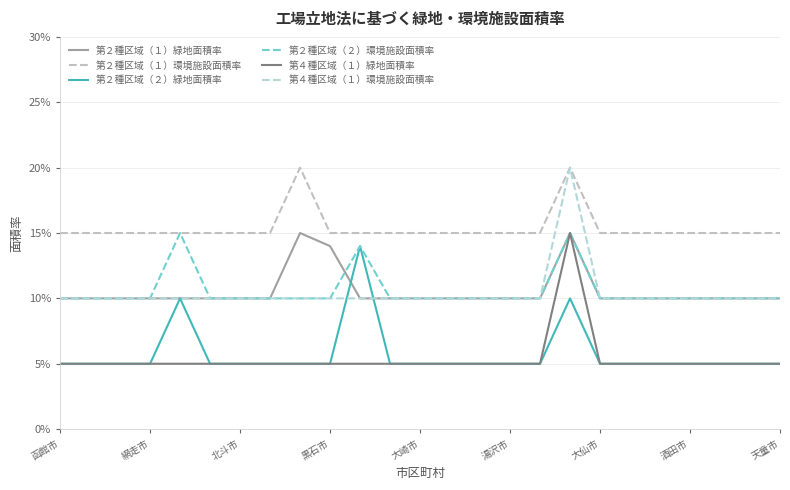

Which series has the largest total across all categories?

第２種区域（１）環境施設面積率